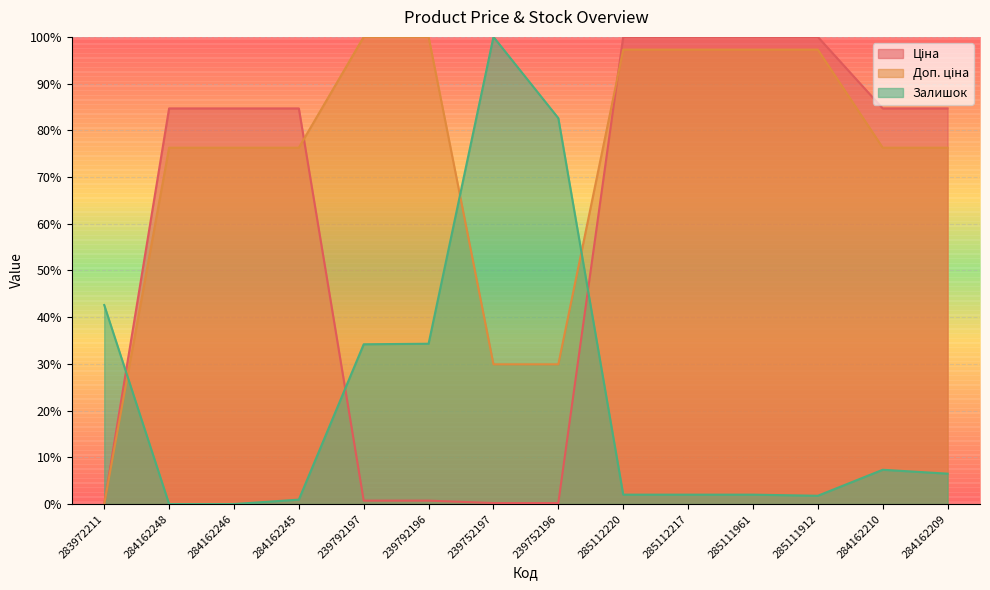

At how many categories does at least one series exceed 47?

13